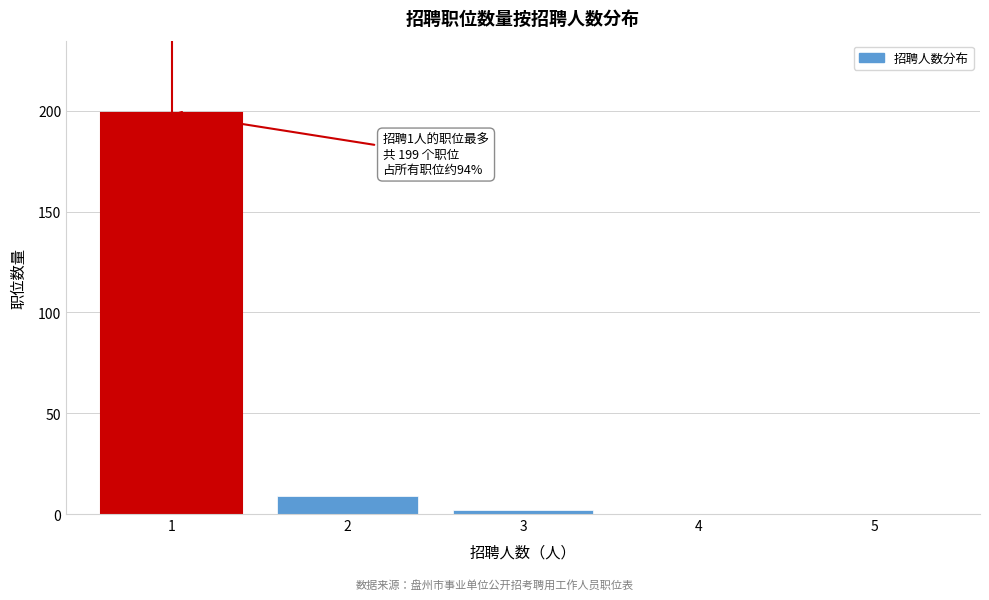

Reading left to right, transcribe all the data shown in this chart.

1=199	2=9	3=2	4=0	5=0